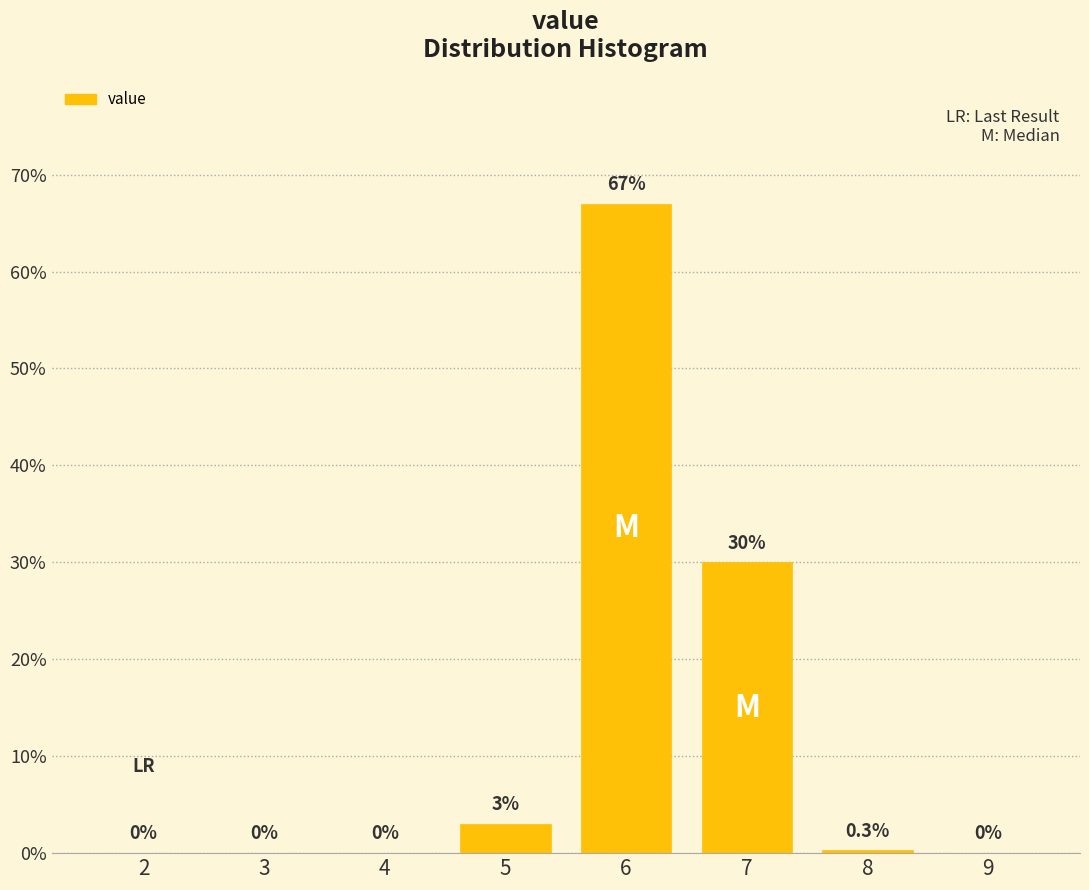

Reading right to left, transcribe all the data shown in this chart.

9=0.0	8=0.3	7=30.0	6=67.0	5=3.0	4=0.0	3=0.0	2=0.0